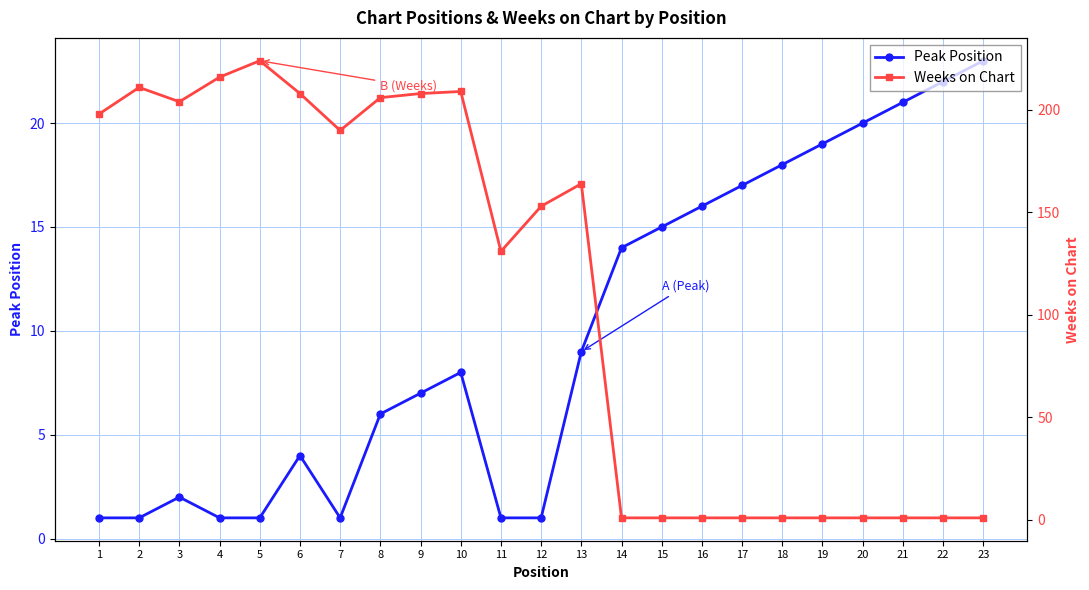

Which label corresponds to the largest value in the chart?

5